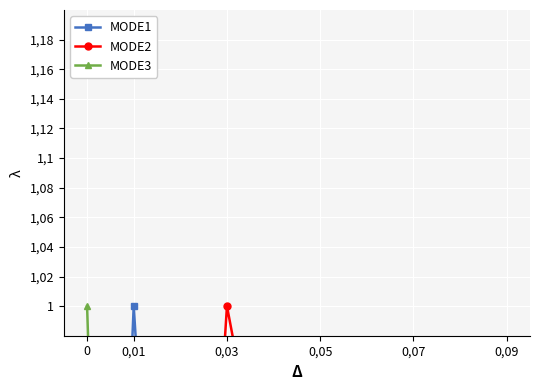

What position from the left is 0,03?

3